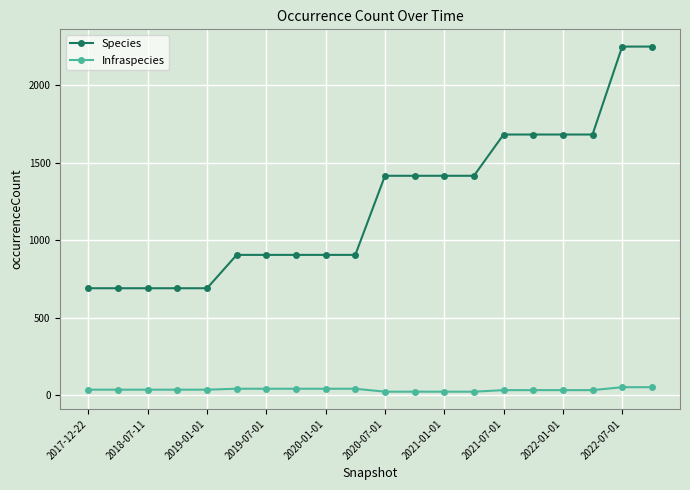

List the series in order of their peak value, lowest first.

Infraspecies, Species